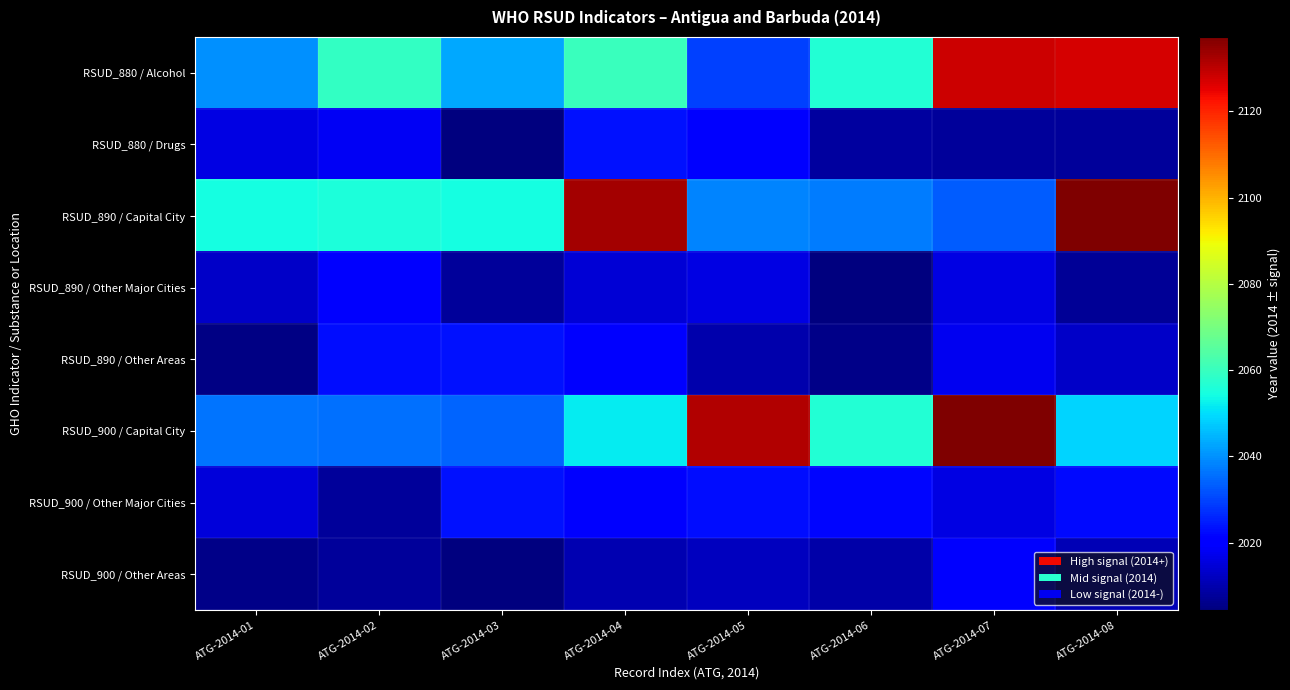

Which label corresponds to the largest value in the chart?

ATG-2014-08